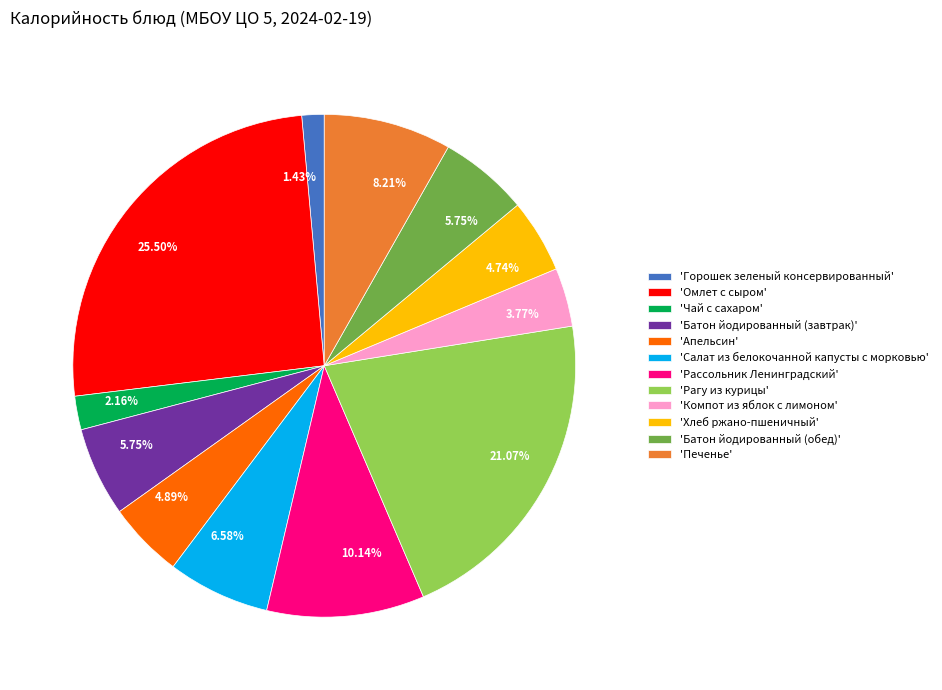

Which category has the smallest portion of the pie?

'Горошек зеленый консервированный'